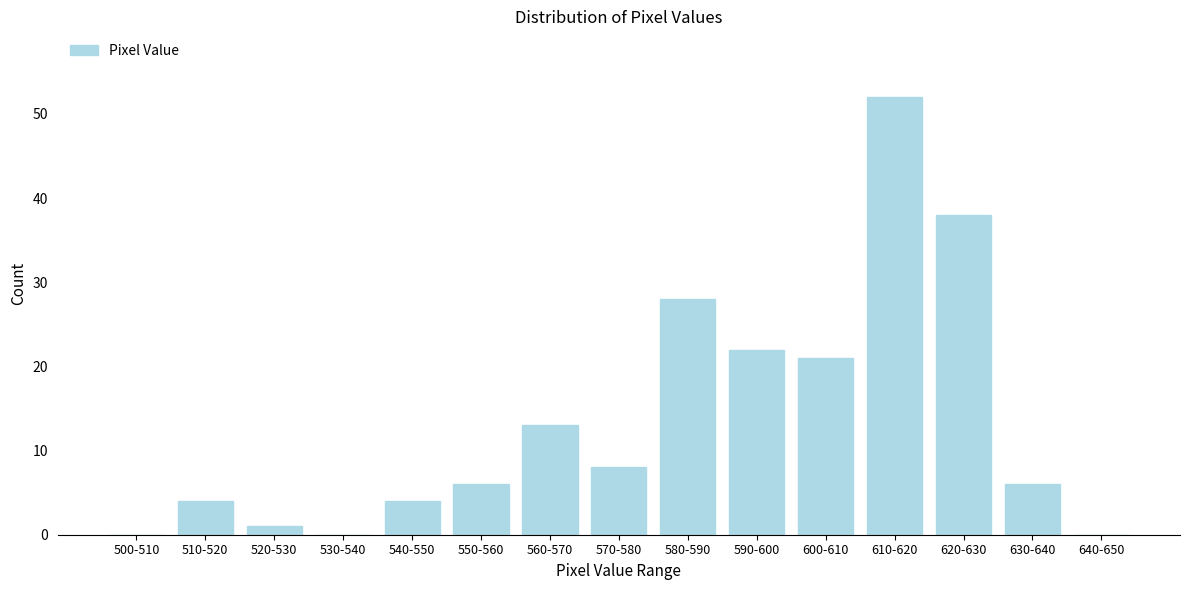

Reading left to right, transcribe all the data shown in this chart.

500-510=0	510-520=4	520-530=1	530-540=0	540-550=4	550-560=6	560-570=13	570-580=8	580-590=28	590-600=22	600-610=21	610-620=52	620-630=38	630-640=6	640-650=0